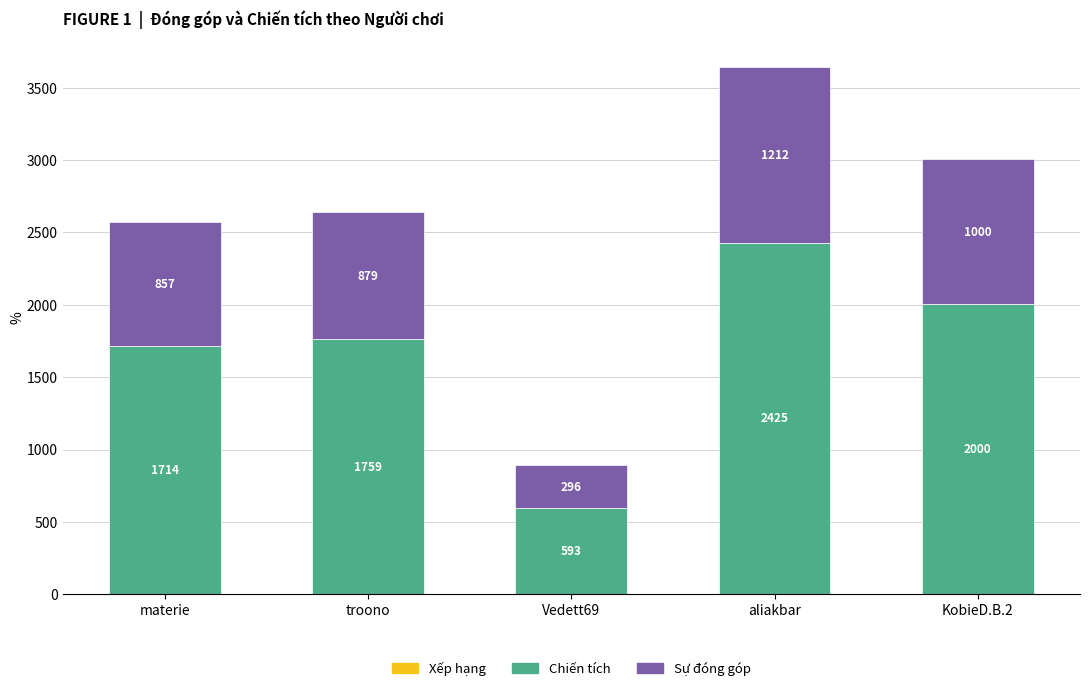

At which category is the sum across all series the highest?

aliakbar